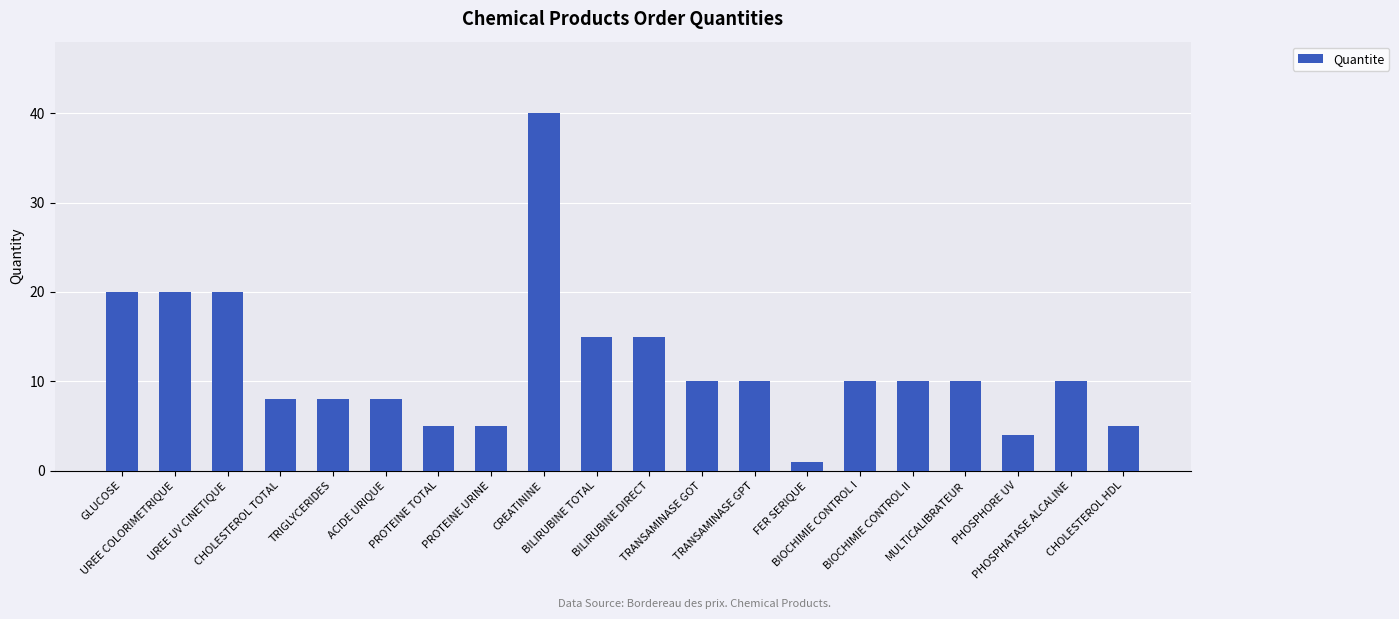

What is the sum of all values?

234